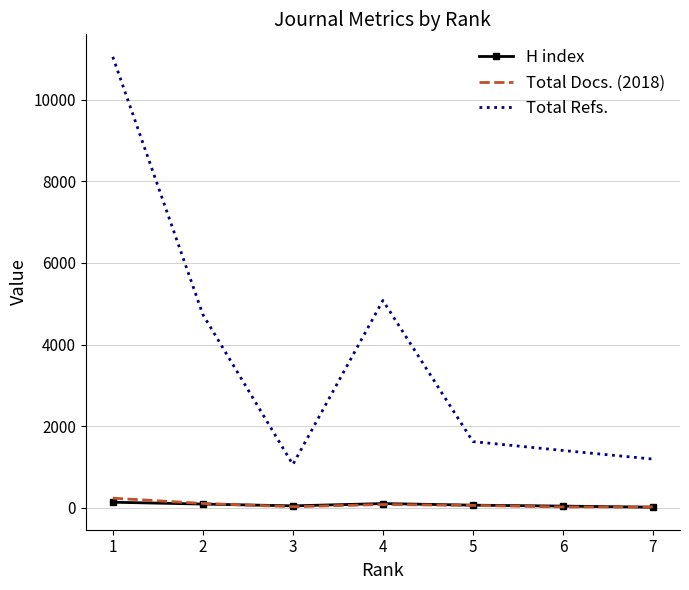

True or false: Total Docs. (2018) and Total Refs. intersect in this chart.

False